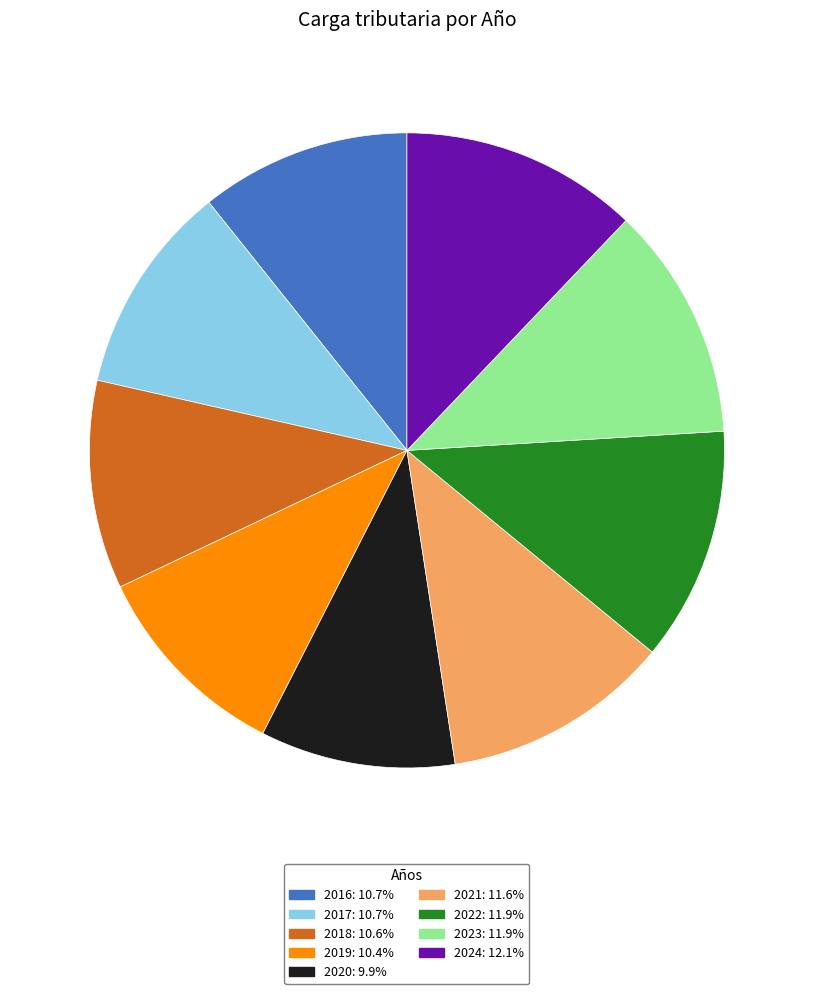

Does 2024 represent more than half of the total?

No